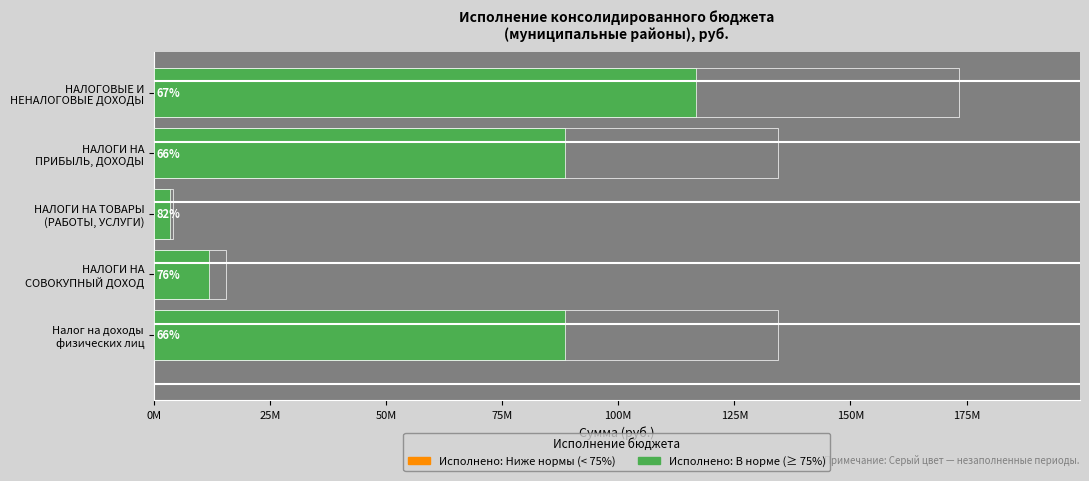

What is the difference between the maximum and minimum values?

169274882